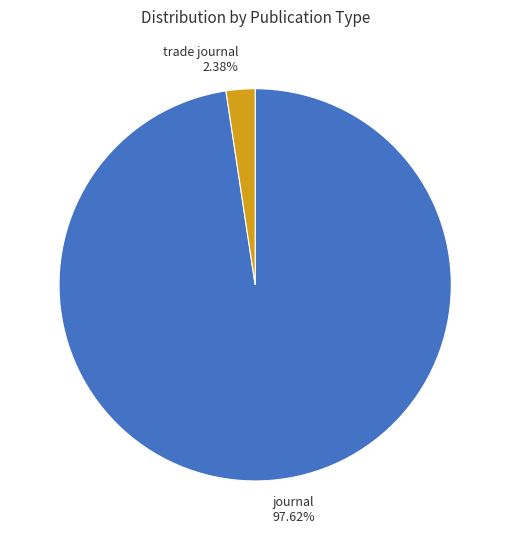

What is the smallest slice in the pie chart?

trade journal